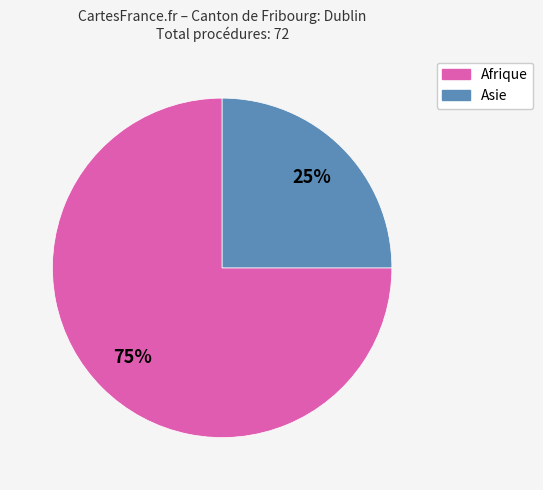

To the nearest percent, what is the difference between the largest and smallest slice percentages?

50%